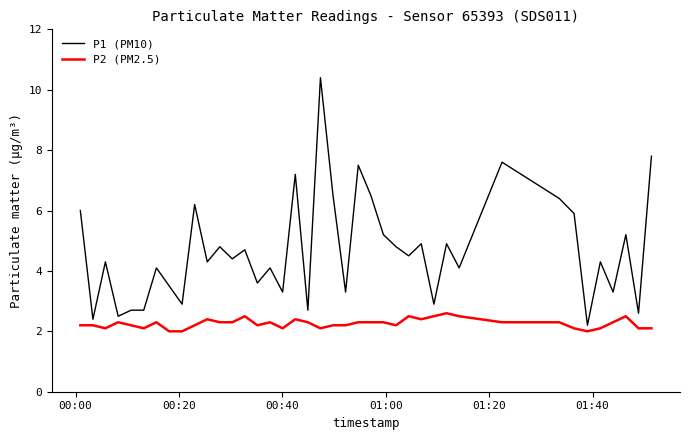

How many series are shown in this chart?

2